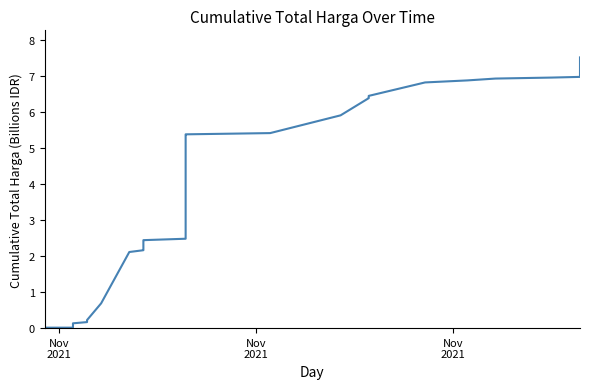

Which category has the lowest value across all series?

Nov
2021